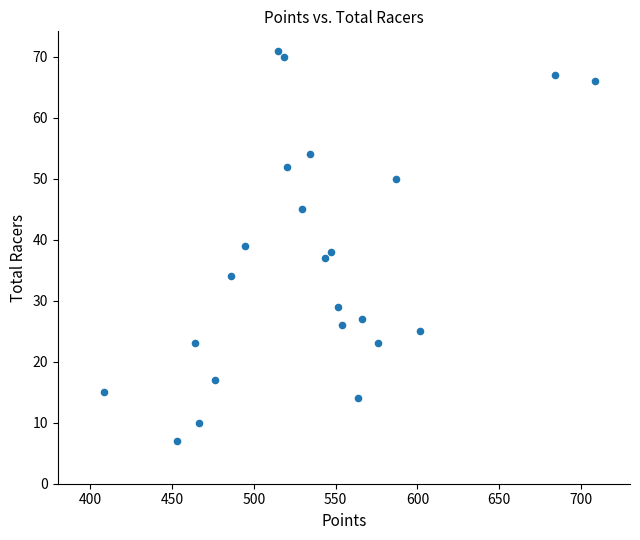

How many points are shown in the scatter plot?

23